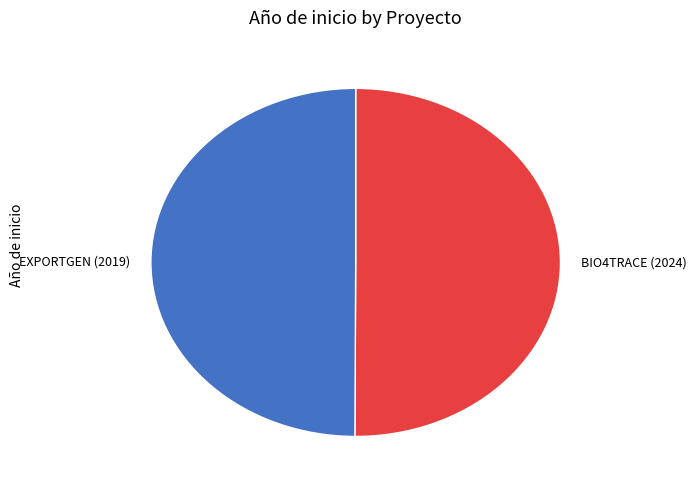

Is it true that EXPORTGEN (2019) is 60% of the pie?

False